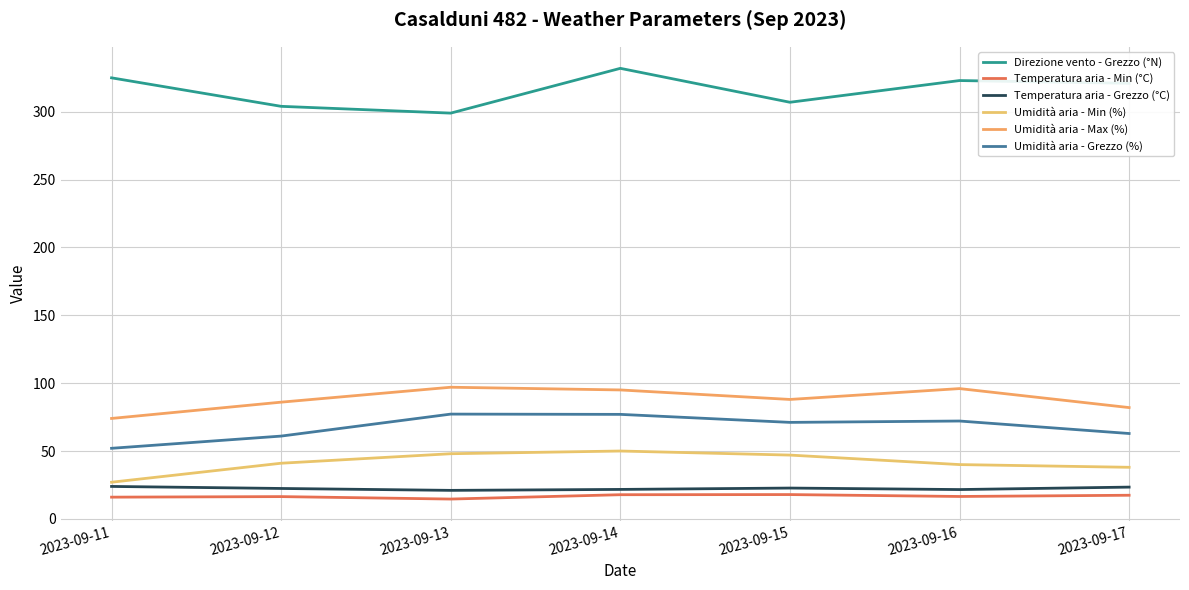

Reading right to left, transcribe all the data shown in this chart.

Direzione vento - Grezzo (°N): 2023-09-17=321.0	2023-09-16=323.0	2023-09-15=307.0	2023-09-14=332.0	2023-09-13=299.0	2023-09-12=304.0	2023-09-11=325.0
Temperatura aria - Min (°C): 2023-09-17=17.4	2023-09-16=16.5	2023-09-15=17.9	2023-09-14=17.8	2023-09-13=14.6	2023-09-12=16.4	2023-09-11=16.0
Temperatura aria - Grezzo (°C): 2023-09-17=23.4	2023-09-16=21.6	2023-09-15=22.7	2023-09-14=21.7	2023-09-13=21.0	2023-09-12=22.4	2023-09-11=23.9
Umidità aria - Min (%): 2023-09-17=38.0	2023-09-16=40.0	2023-09-15=47.0	2023-09-14=50.0	2023-09-13=48.0	2023-09-12=41.0	2023-09-11=27.0
Umidità aria - Max (%): 2023-09-17=82.0	2023-09-16=96.0	2023-09-15=88.0	2023-09-14=95.0	2023-09-13=97.0	2023-09-12=86.0	2023-09-11=74.0
Umidità aria - Grezzo (%): 2023-09-17=62.9	2023-09-16=72.1	2023-09-15=71.1	2023-09-14=77.0	2023-09-13=77.2	2023-09-12=61.0	2023-09-11=52.0